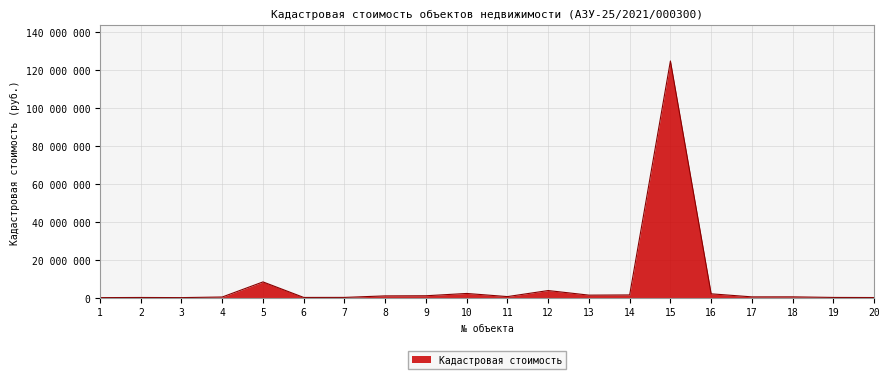

At which label is the value closest to 62442587?

5